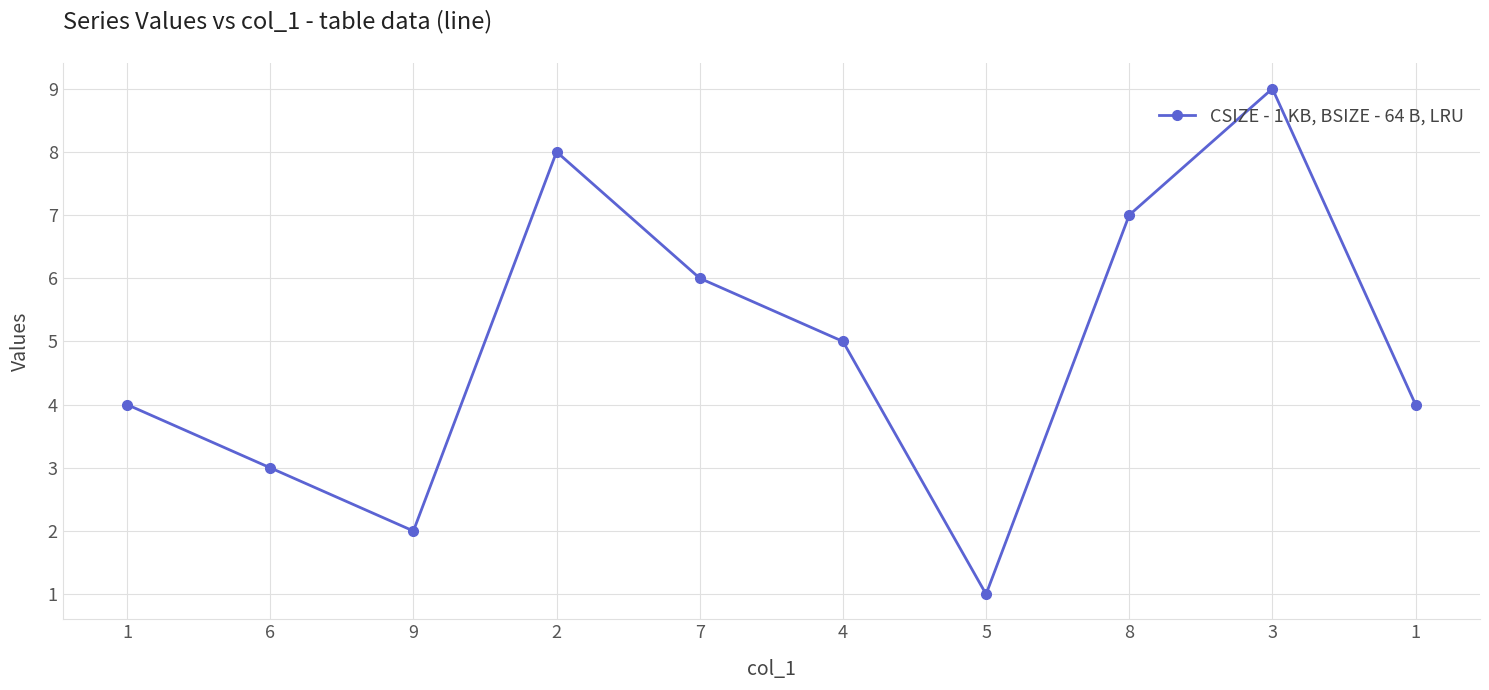

What is the label of the 8th point from the right?

9